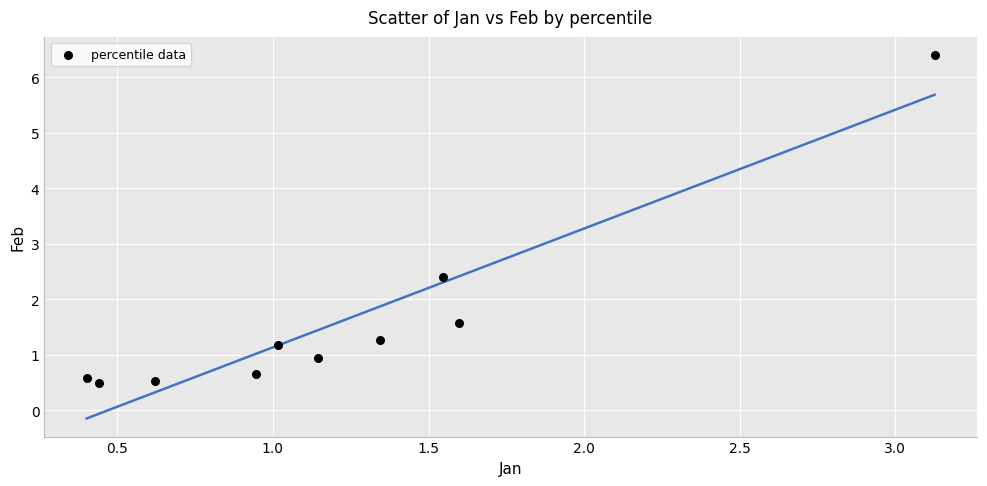

What Y value in the scatter plot is closest to 3?

2.4